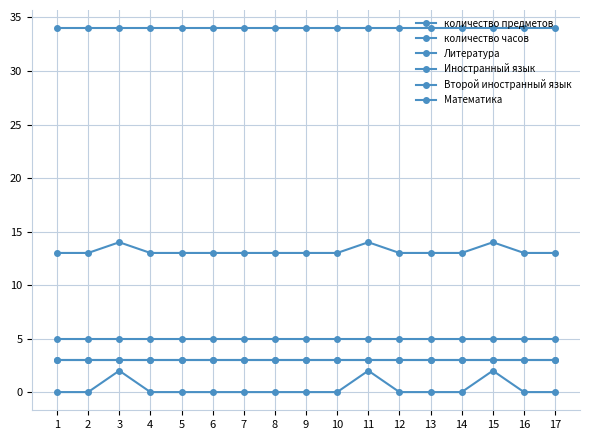

Does the chart have visible grid lines?

Yes